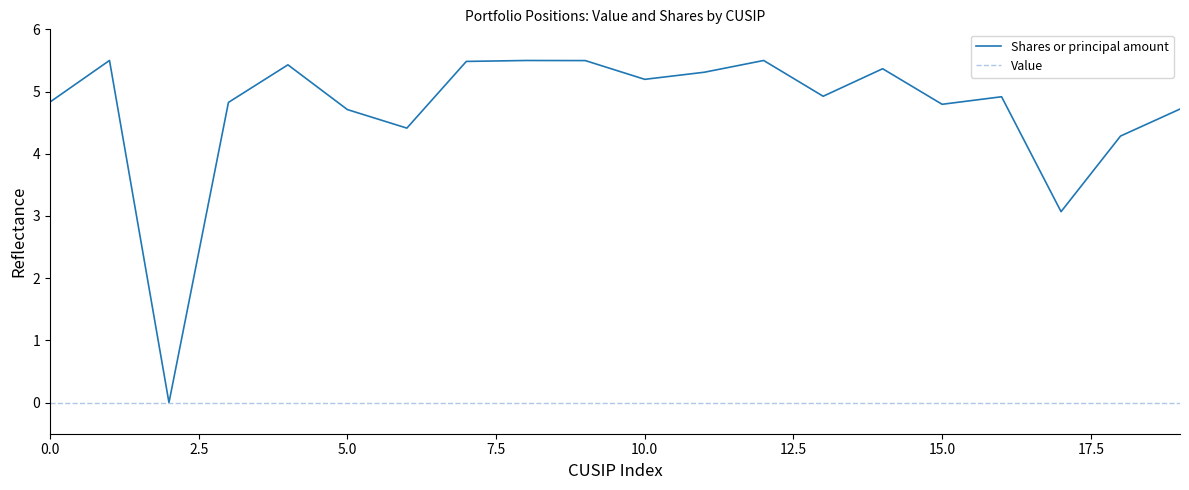

Reading right to left, transcribe all the data shown in this chart.

Shares or principal amount: 4.7	4.3	3.1	4.9	4.8	5.4	4.9	5.5	5.3	5.2	5.5	5.5	5.5	4.4	4.7	5.4	4.8	0.0	5.5	4.8
Value: 0.0	0.0	0.0	0.0	0.0	0.0	0.0	0.0	0.0	0.0	0.0	0.0	0.0	0.0	0.0	0.0	0.0	0.0	0.0	0.0